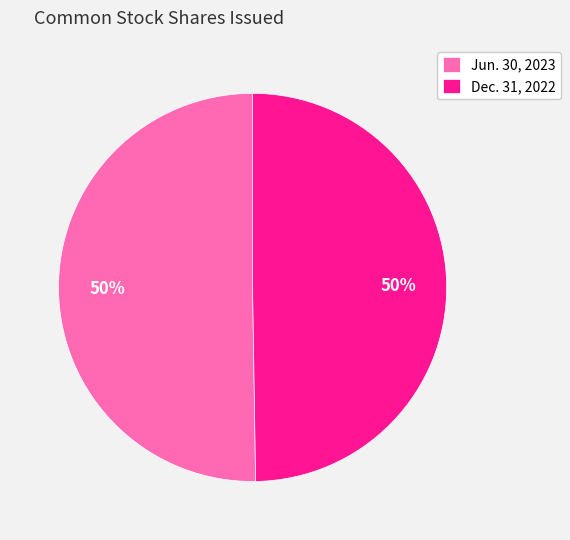

Approximately how many times larger is the value at Dec. 31, 2022 compared to Jun. 30, 2023?

1.0